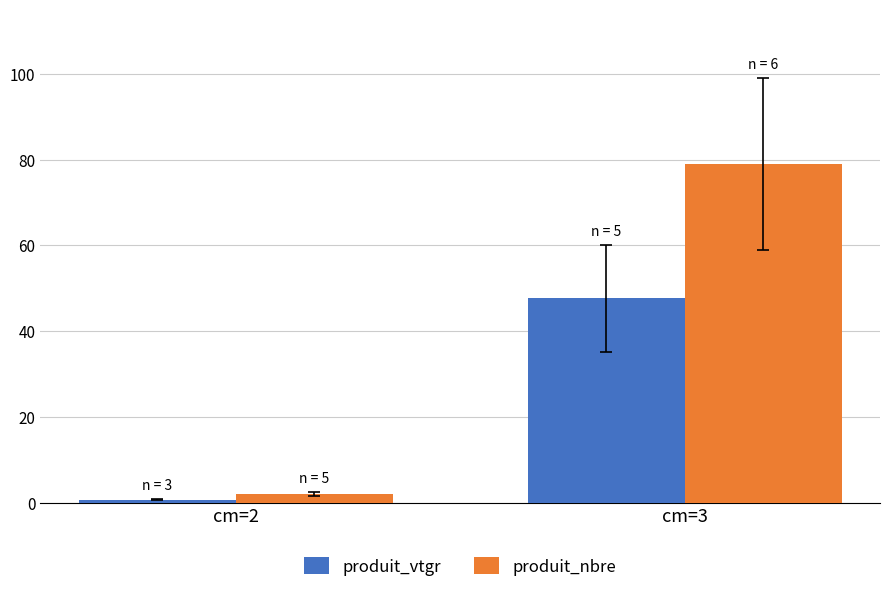

What is the value of the produit_nbre bar at the 2nd from the left?

79.0